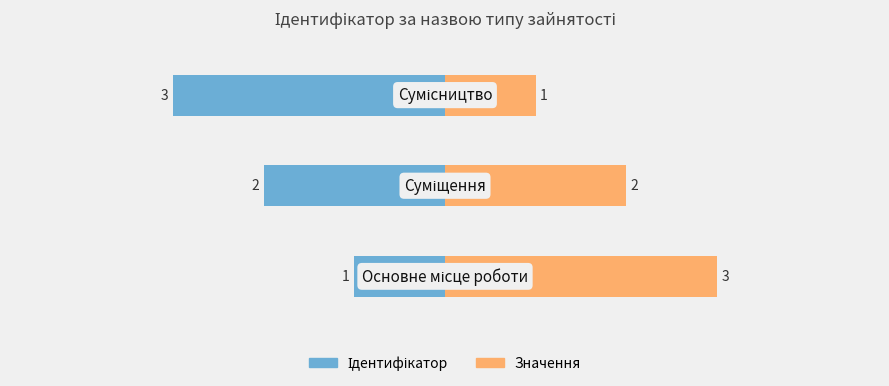

Which series has the largest total across all categories?

Значення